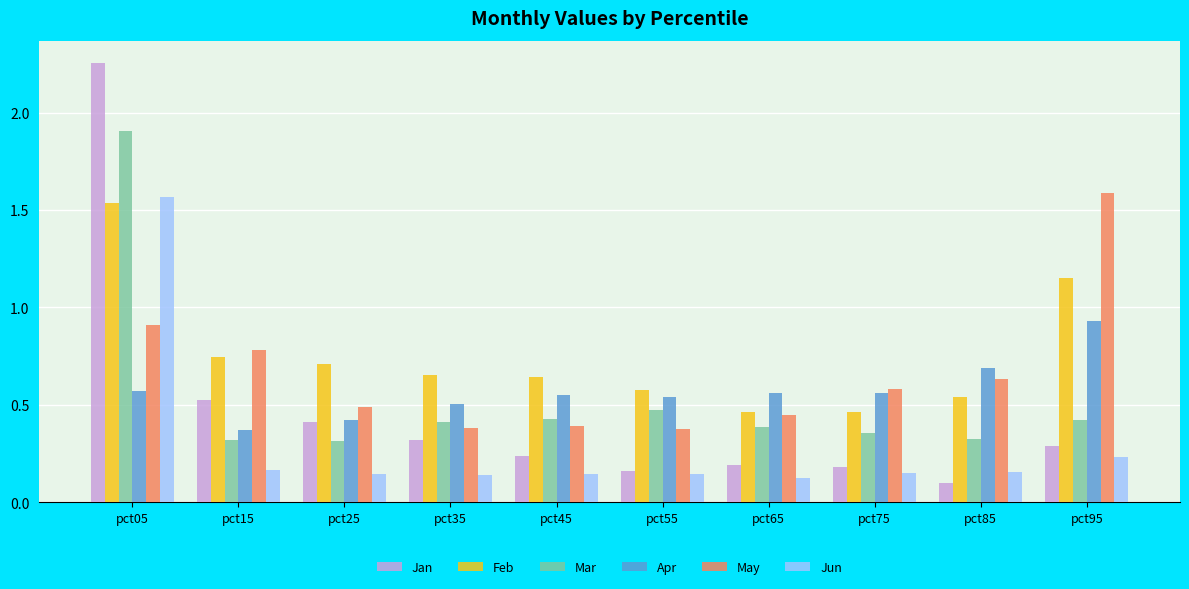

What is the difference between the maximum and second lowest values in the Feb series?

1.1